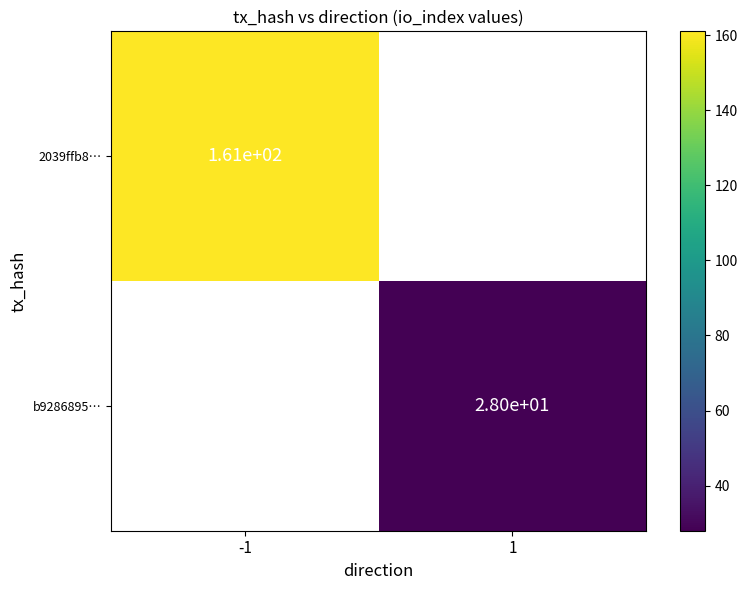

The value of 2039ffb8… at -1 is 161. True or false?

True